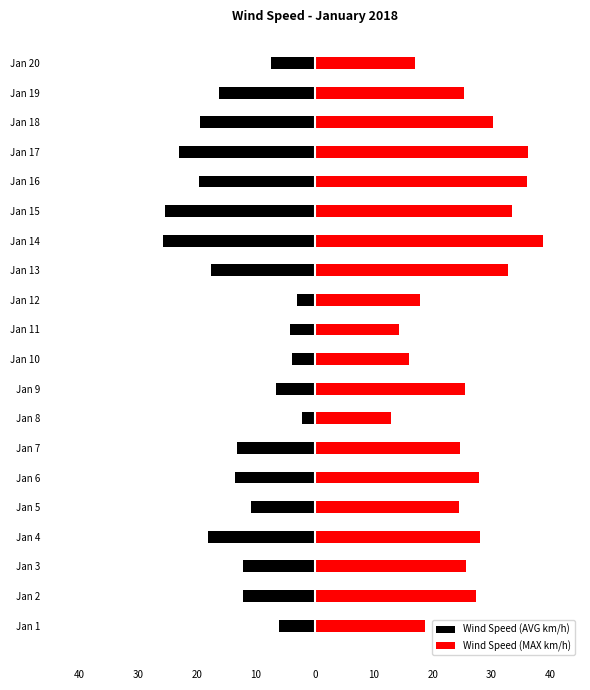

What is the value of the Wind Speed (AVG km/h) bar at the 15th from the left?

-25.5